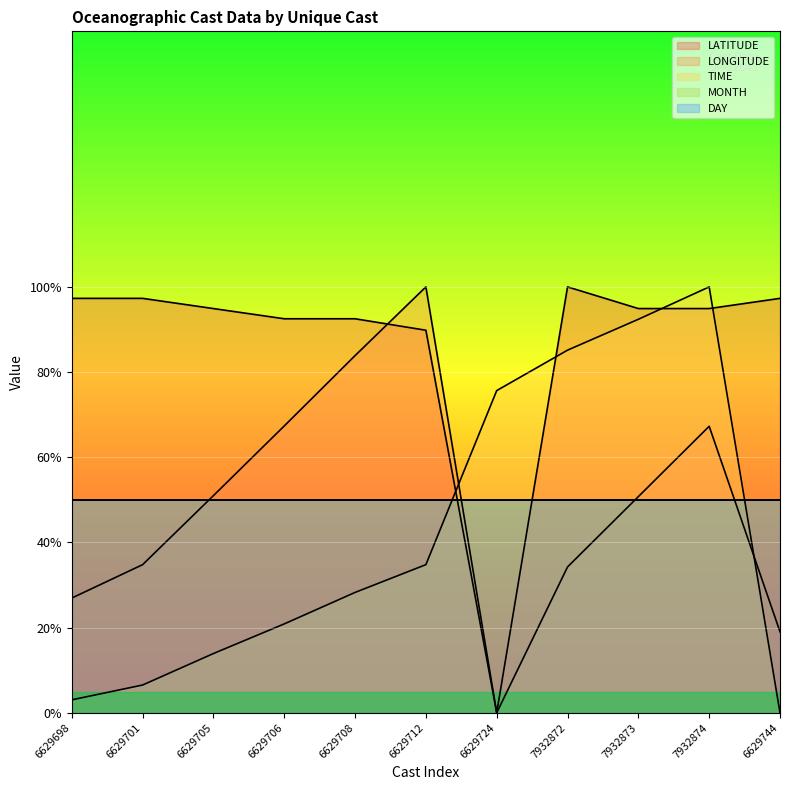

True or false: LATITUDE has a value of -33.5 at 6629724.

False